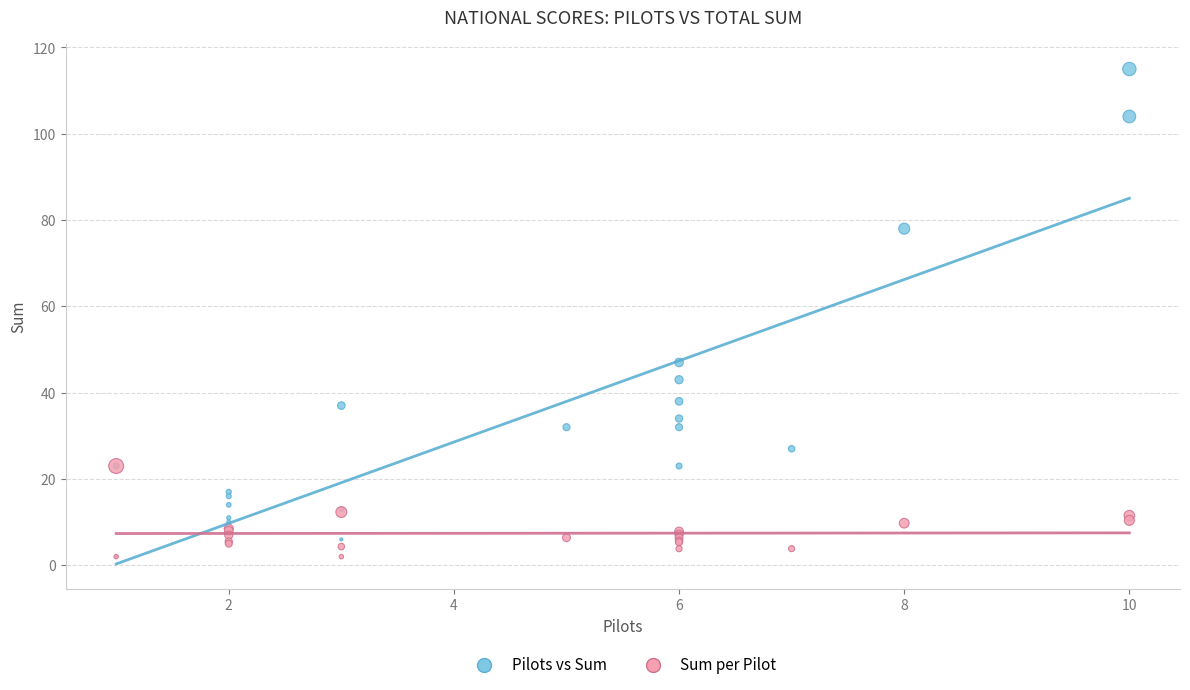

In the Pilots vs Sum series, what Y value is closest to 58?

47.0